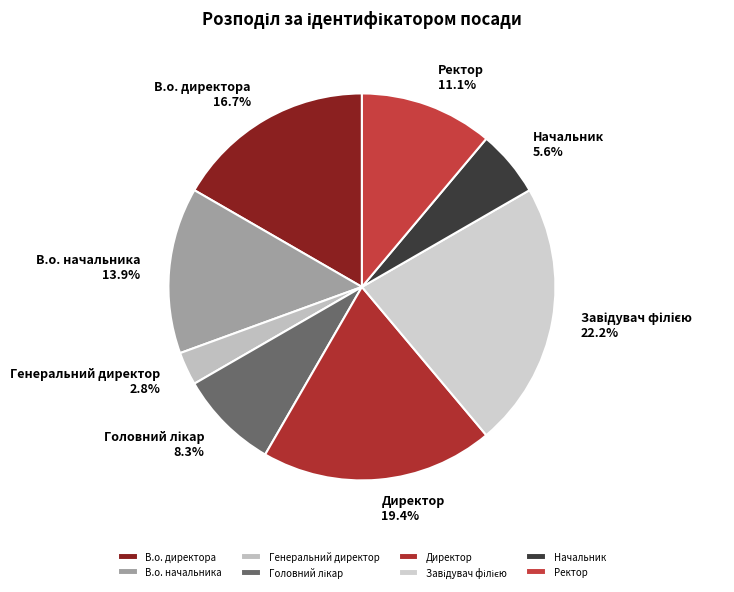

True or false: В.о. начальника accounts for 24% of the total.

False